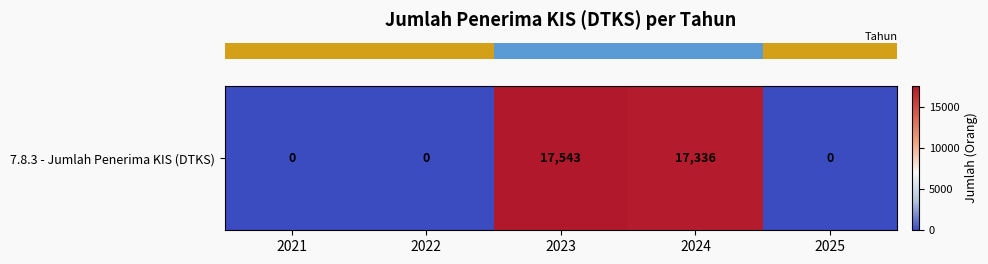

List the labels in order of value, smallest first.

2021, 2022, 2025, 2024, 2023